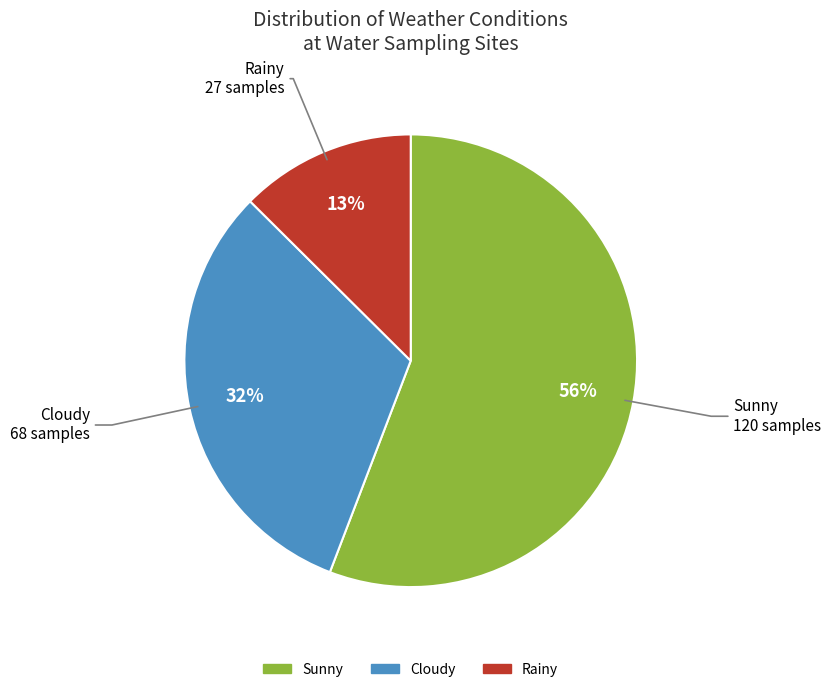

To the nearest percent, what is the average slice percentage?

33%